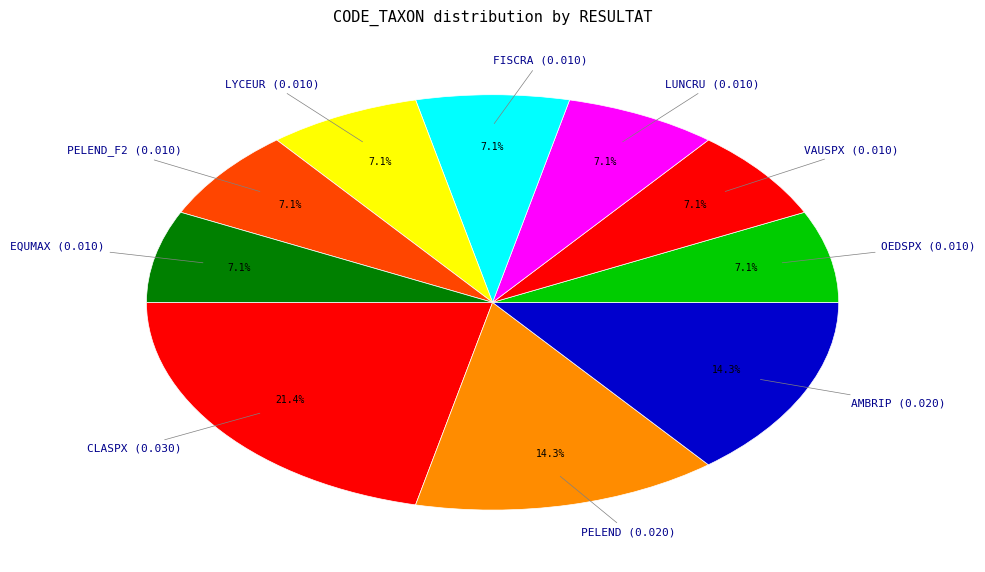

Is there a majority slice in this chart?

No